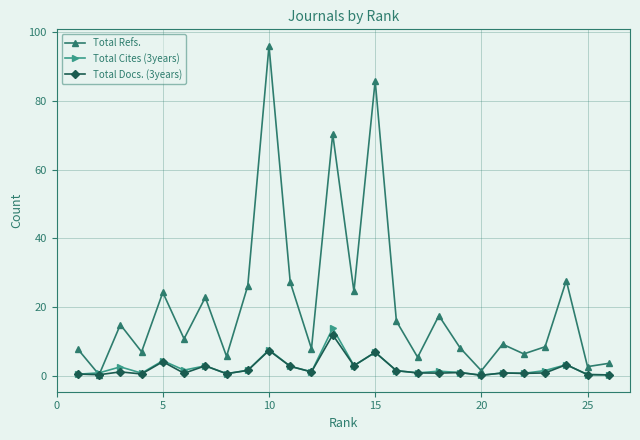

What is the greatest value displayed?

96.0